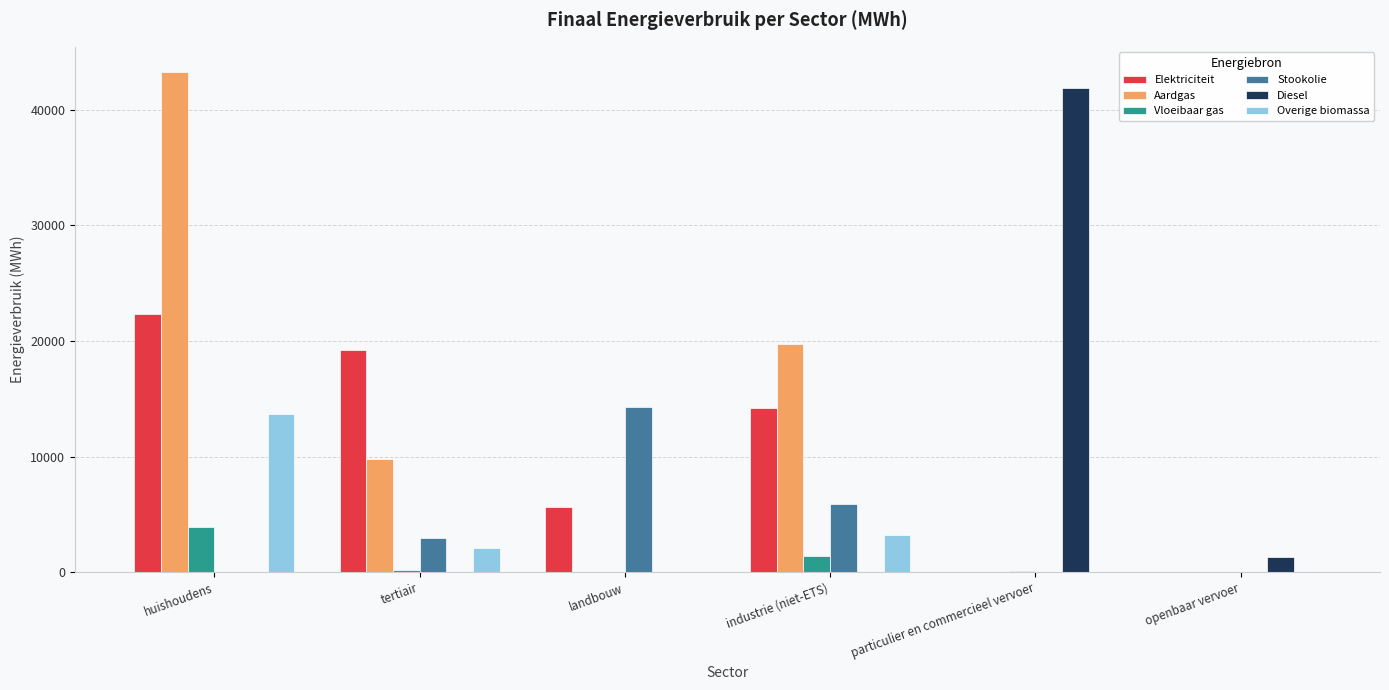

What are all the series names shown in the legend?

Elektriciteit, Aardgas, Vloeibaar gas, Stookolie, Diesel, Overige biomassa